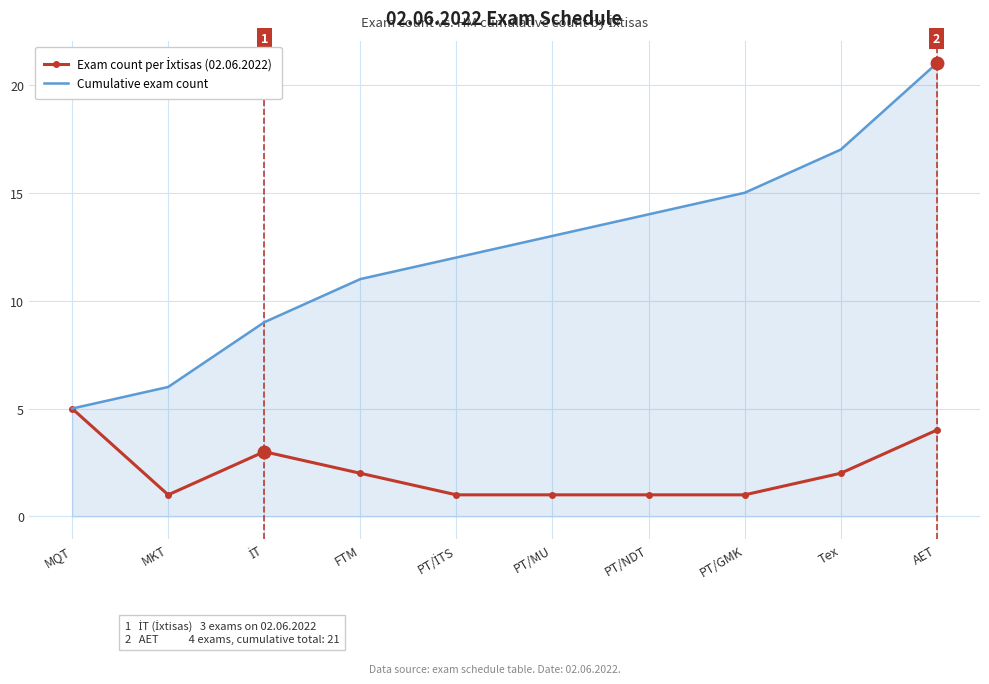

Which series has the largest total across all categories?

Cumulative exam count